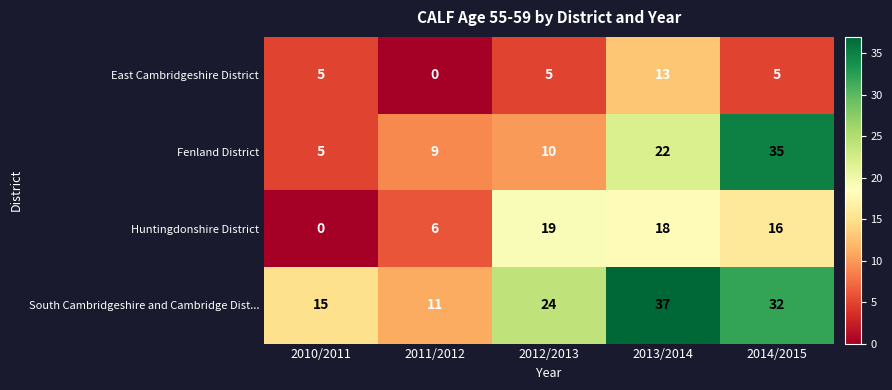

What is the average value of the Huntingdonshire District series?

12